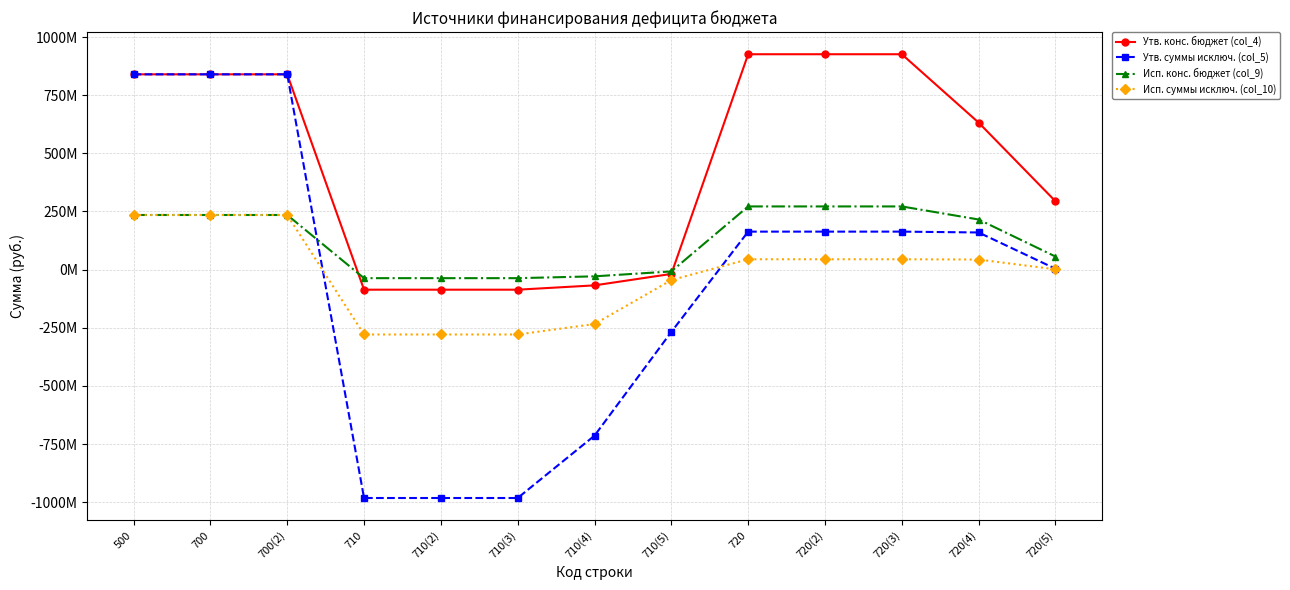

Is this an area chart (filled region under the line)?

No